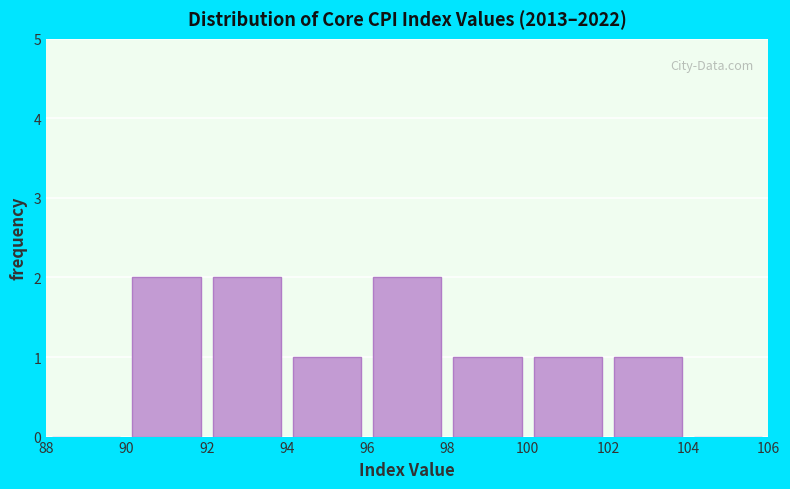

How tall is the bar that spans 90 to 92 on the x-axis? The values are not printed on the chart, so give them approximately, as read against the axis.

2